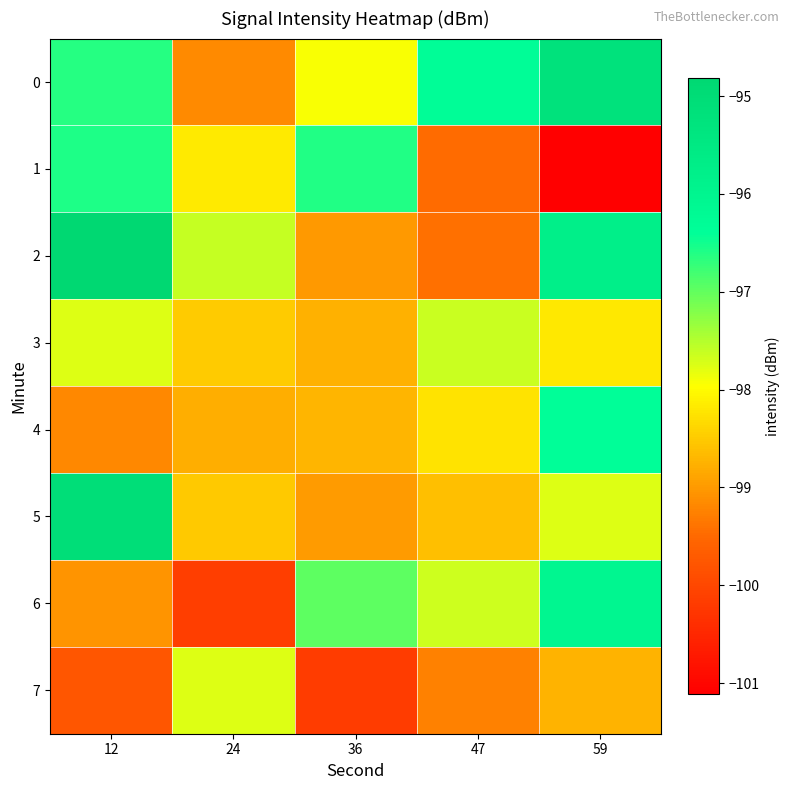

How many distinct data groups are displayed?

8